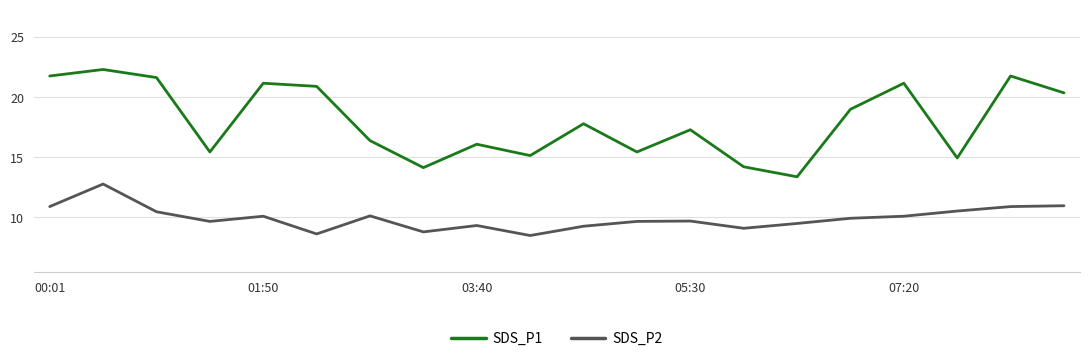

How many values in the SDS_P2 series exceed 9?

17